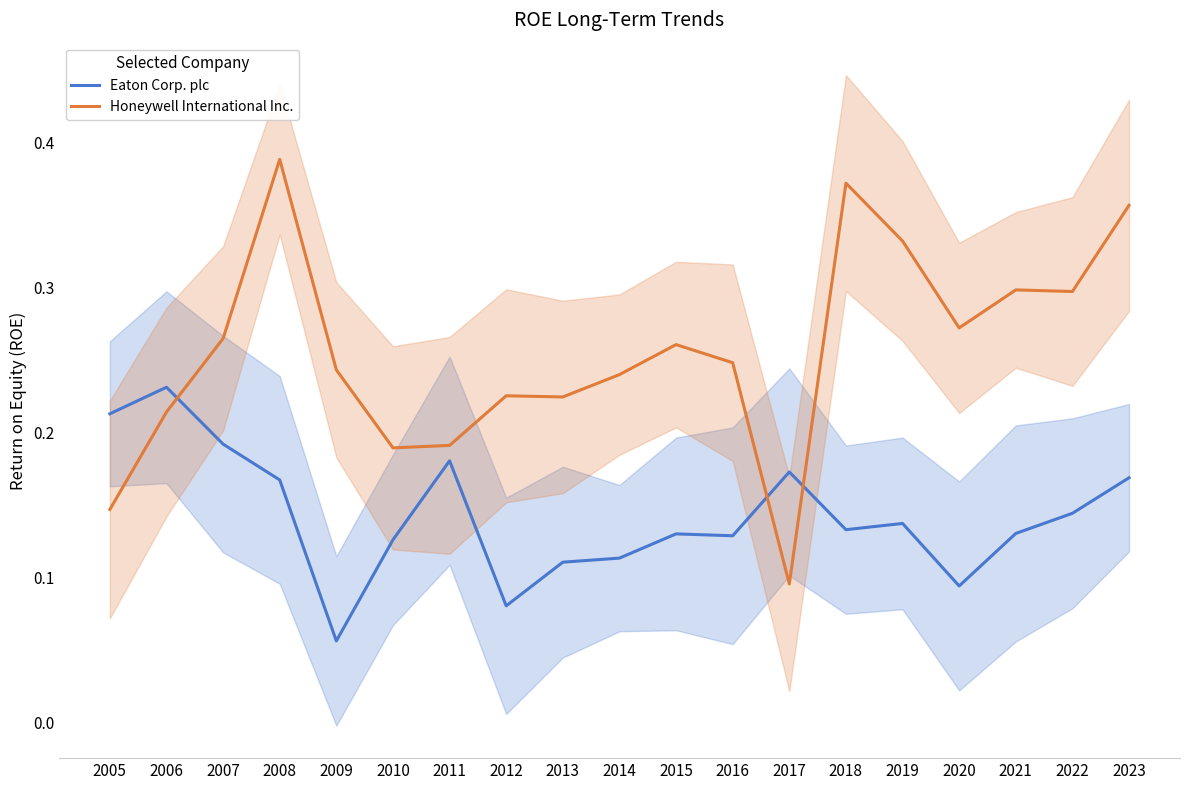

What is the value of the Eaton Corp. plc point at the 13th from the left?

0.2